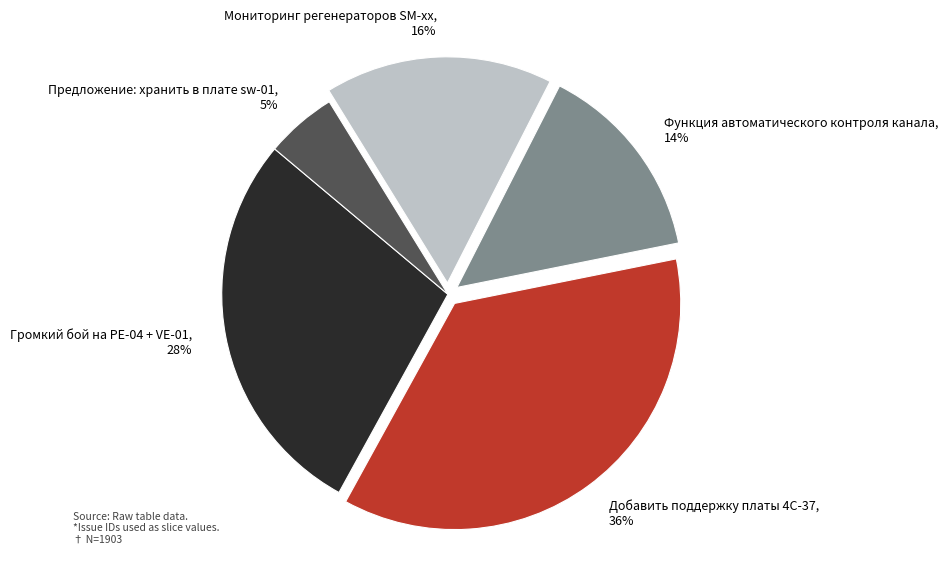

Between Функция автоматического контроля канала and Громкий бой на PE-04 + VE-01, which is larger?

Громкий бой на PE-04 + VE-01